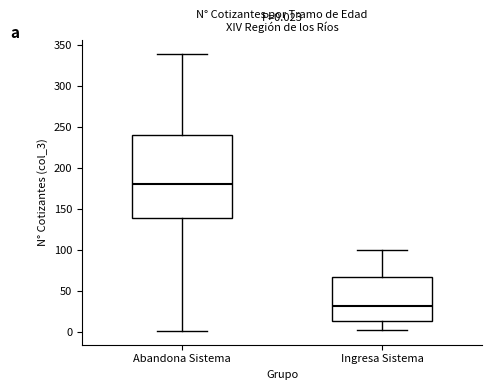

Which box's median line is the lowest?

Ingresa Sistema